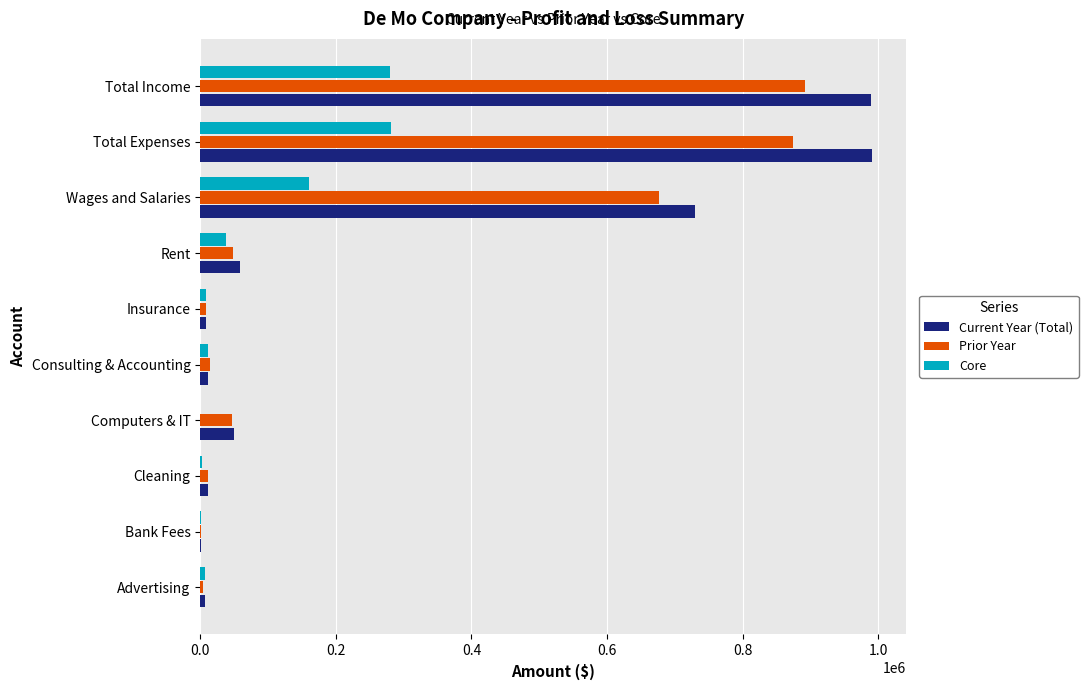

Where is Current Year (Total) nearest to the value 496749?

Wages and Salaries